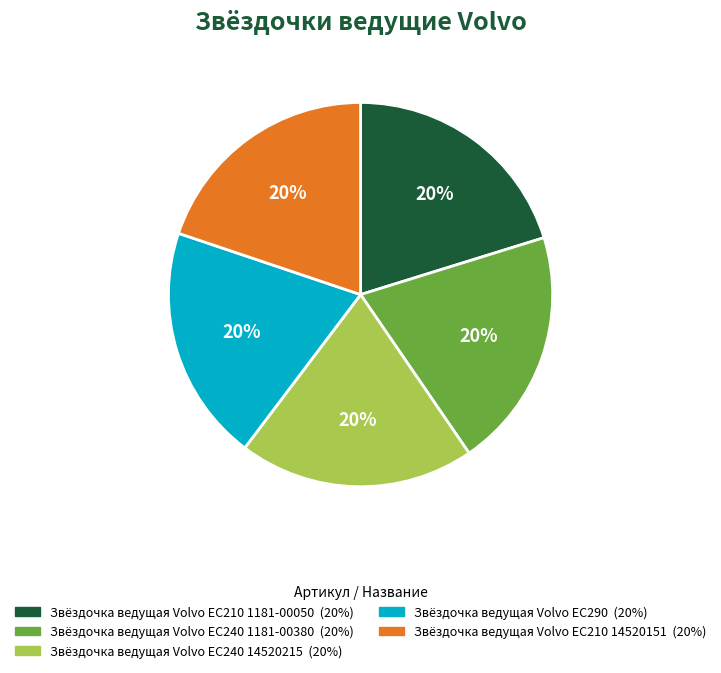

The Звёздочка ведущая Volvo EC240 1181-00380 slice represents 20% of the pie. True or false?

True